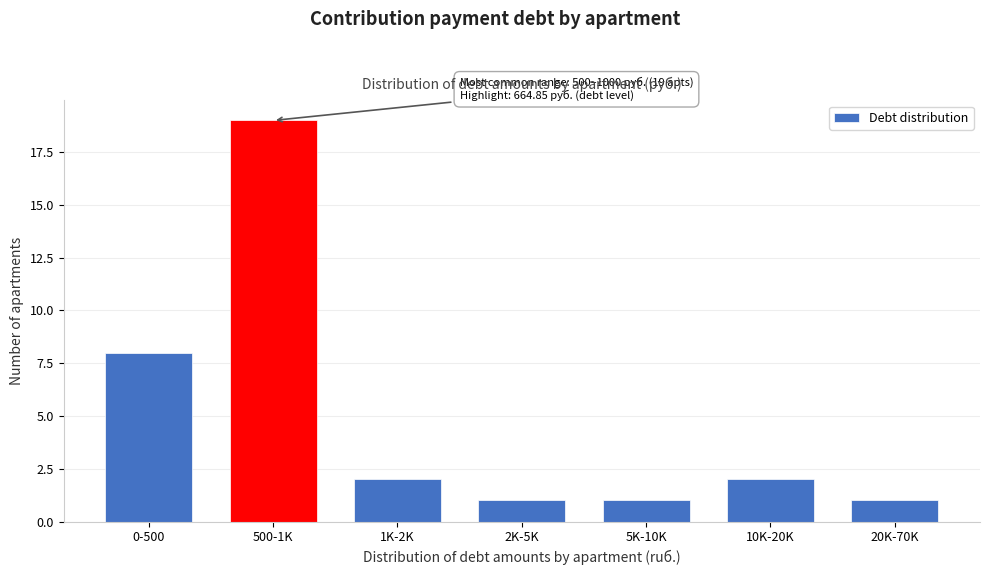

Reading left to right, extract all data points from this chart.

8	19	2	1	1	2	1